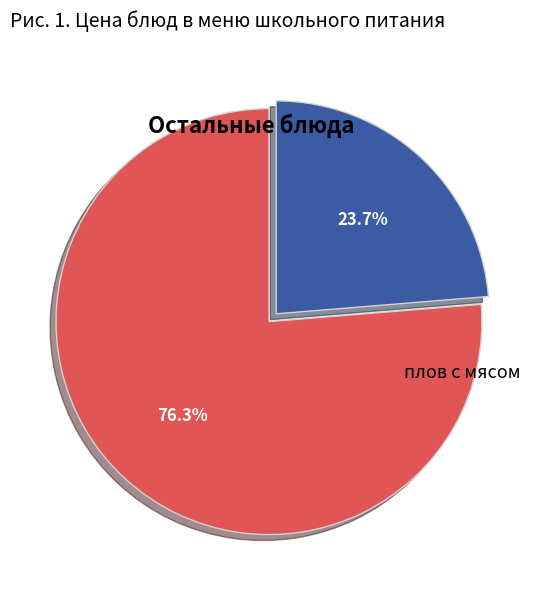

Is there any slice that represents more than half of the pie?

Yes